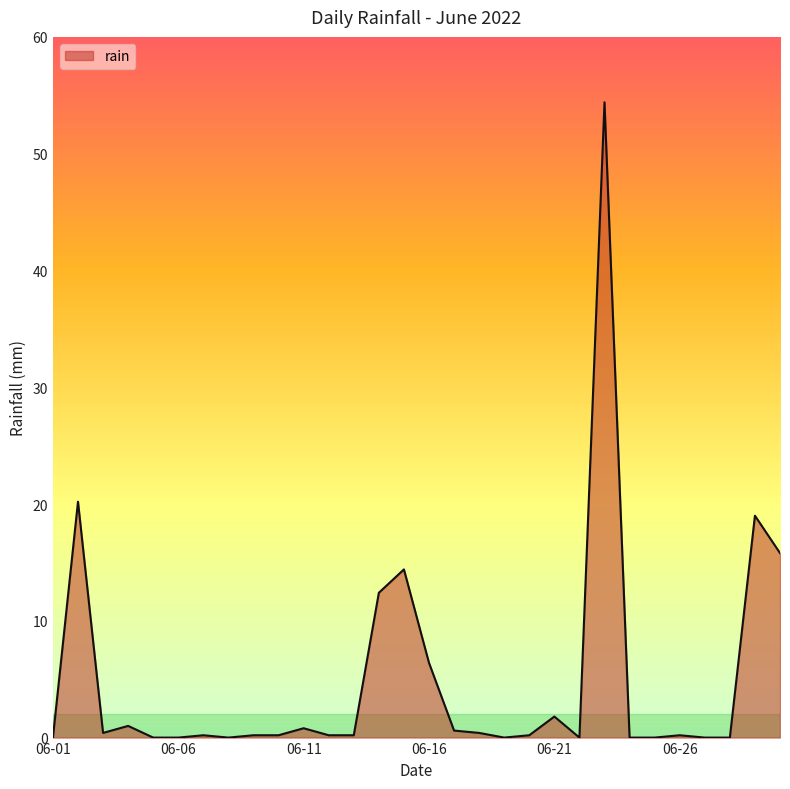

What is the difference between the maximum and minimum values?

54.4